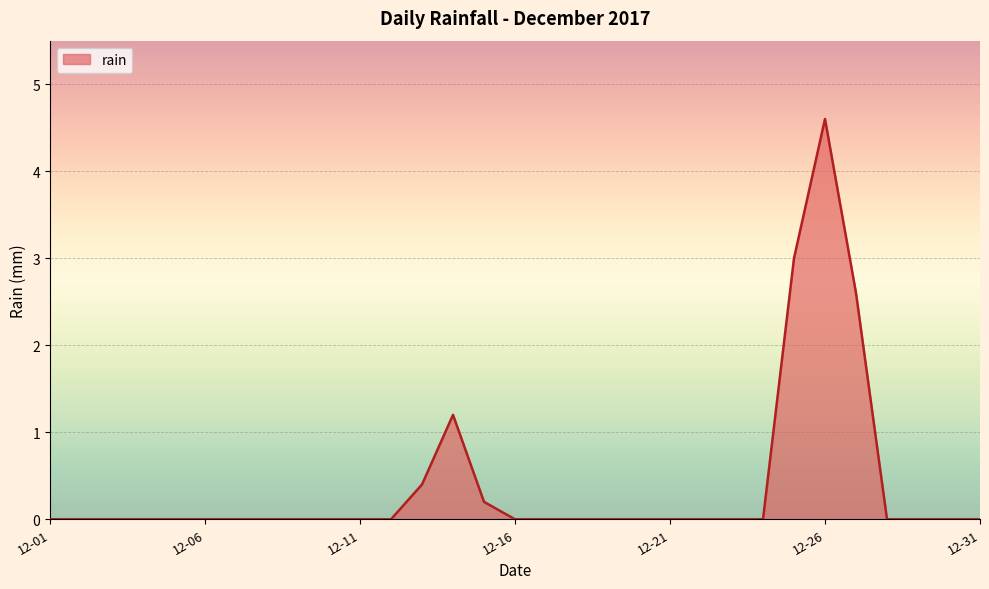

What is the maximum value shown in the chart?

4.6